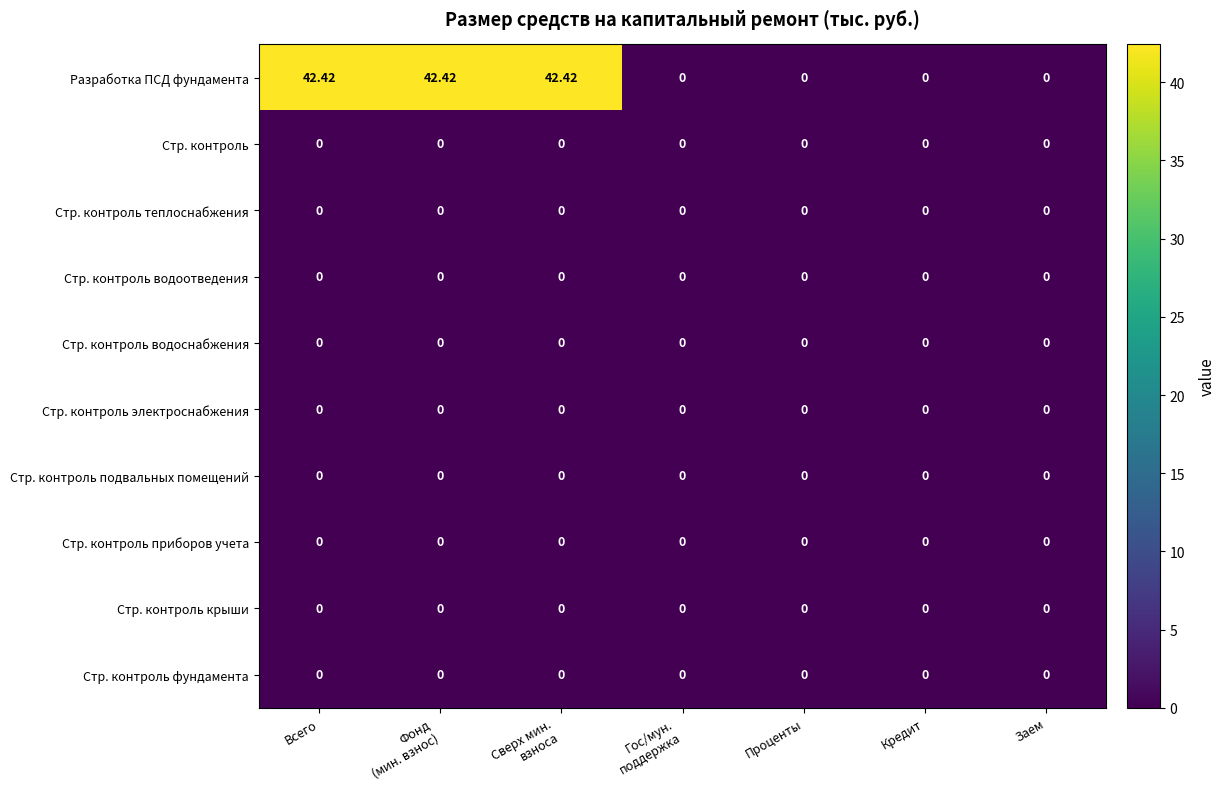

How many series are shown in this chart?

10